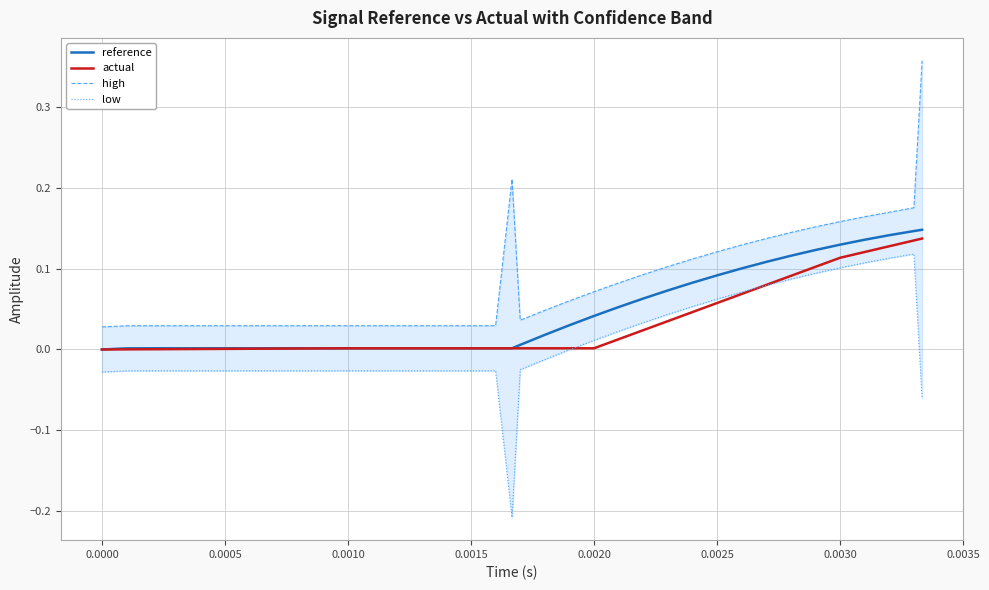

True or false: reference and low intersect in this chart.

False